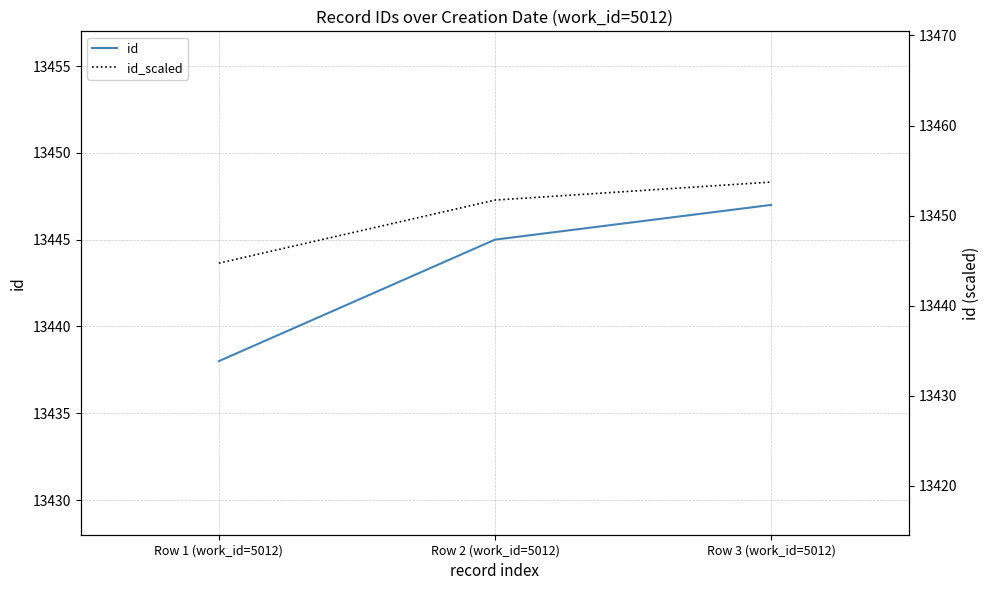

Is it true that id_scaled equals 13453.7 at Row 3 (work_id=5012)?

True